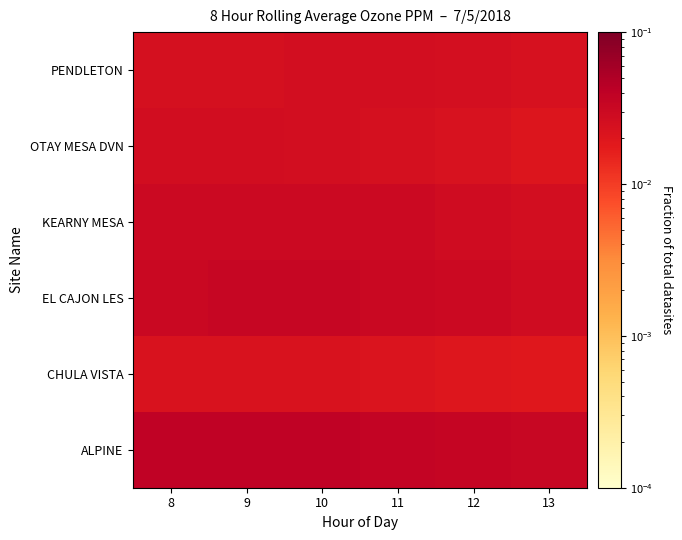

Reading left to right, list all the values displayed in this chart.

ALPINE: 8=0.0	9=0.0	10=0.0	11=0.0	12=0.0	13=0.0
CHULA VISTA: 8=0.0	9=0.0	10=0.0	11=0.0	12=0.0	13=0.0
EL CAJON LES: 8=0.0	9=0.0	10=0.0	11=0.0	12=0.0	13=0.0
KEARNY MESA: 8=0.0	9=0.0	10=0.0	11=0.0	12=0.0	13=0.0
OTAY MESA DVN: 8=0.0	9=0.0	10=0.0	11=0.0	12=0.0	13=0.0
PENDLETON: 8=0.0	9=0.0	10=0.0	11=0.0	12=0.0	13=0.0